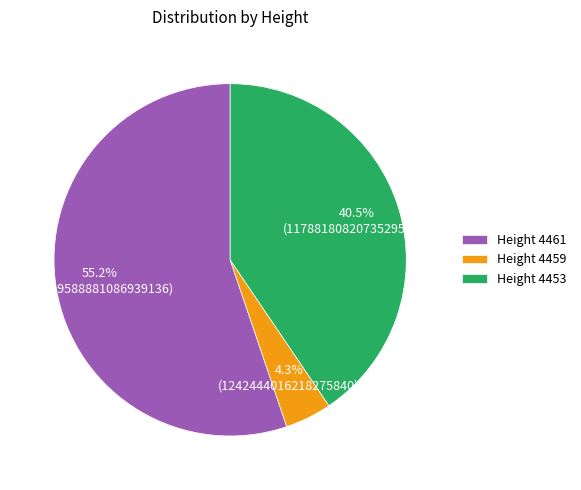

Is the sum of Height 4459 and Height 4461 greater than half?

Yes